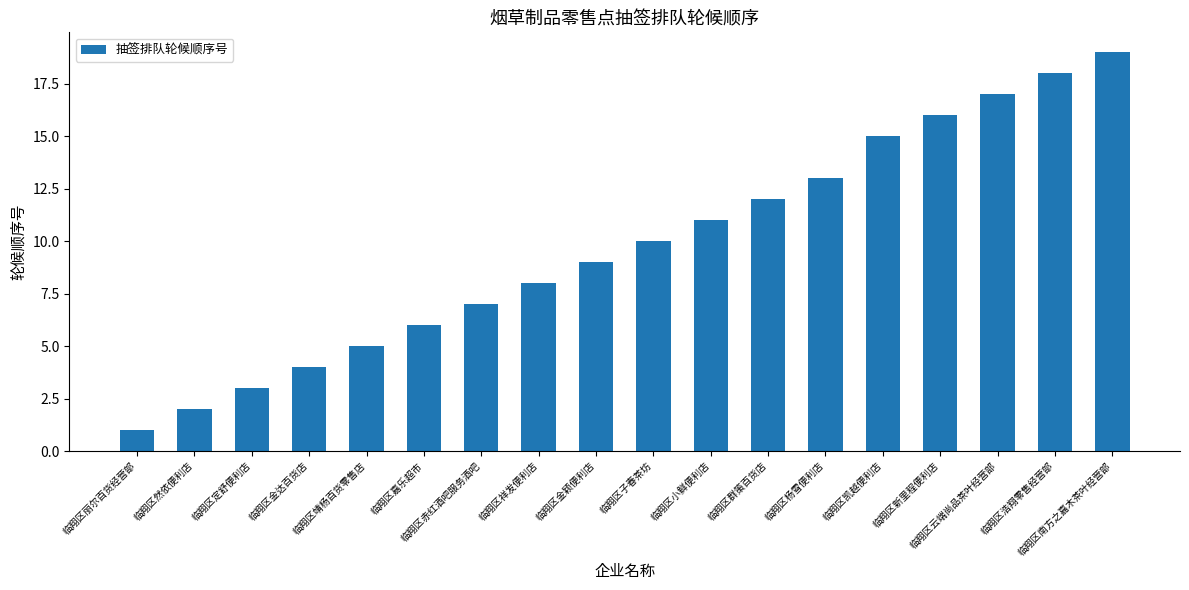

Reading left to right, list all the values displayed in this chart.

临翔区丽尔百货经营部=1	临翔区然依便利店=2	临翔区定舒便利店=3	临翔区金达百货店=4	临翔区靖杨百货零售店=5	临翔区嘉乐超市=6	临翔区赤红酒吧服务酒吧=7	临翔区祥发便利店=8	临翔区金颖便利店=9	临翔区子春茶坊=10	临翔区小鲜便利店=11	临翔区群策百货店=12	临翔区杨雪便利店=13	临翔区凯越便利店=15	临翔区新里程便利店=16	临翔区云端尚品茶叶经营部=17	临翔区浩翔零售经营部=18	临翔区南方之嘉木茶叶经营部=19